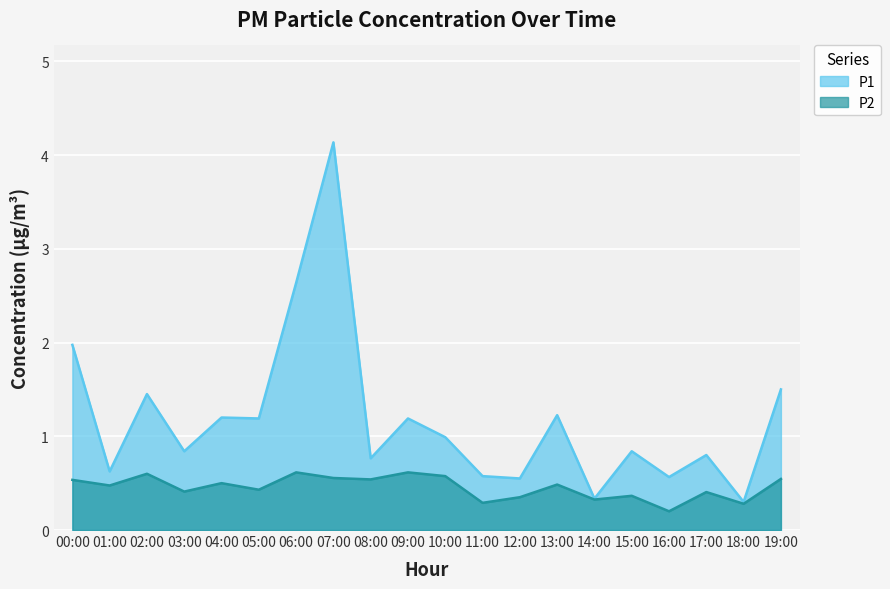

What is the spread (max minus min) of values at 00:00?

1.4